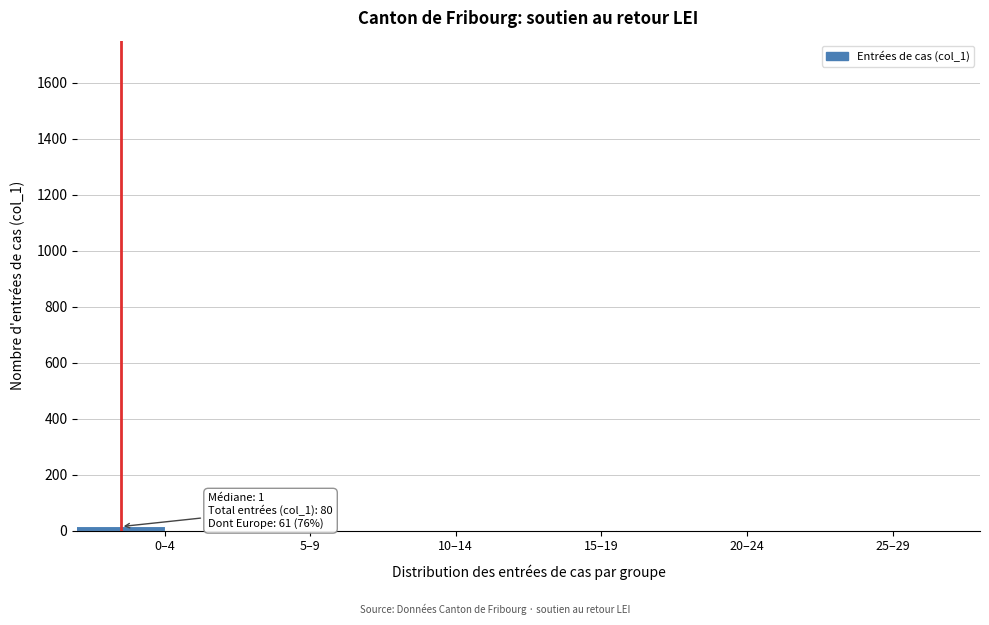

What is the sum of all values?

19